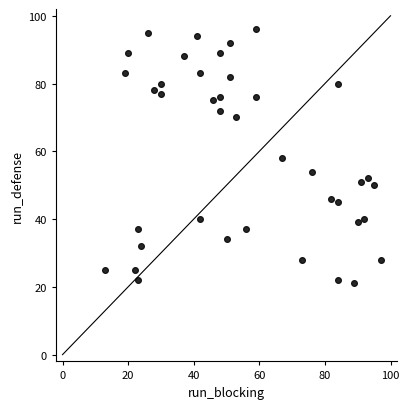

What is the range of X values (max minus min)?

84